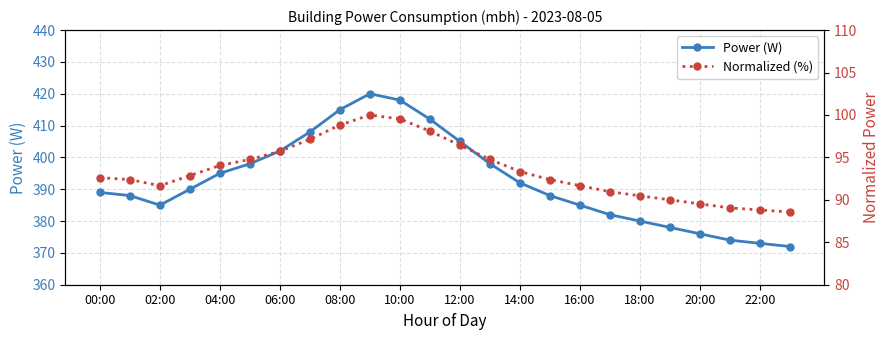

At 21, list the series in order from largest to smallest.

Power (W), Normalized (%)